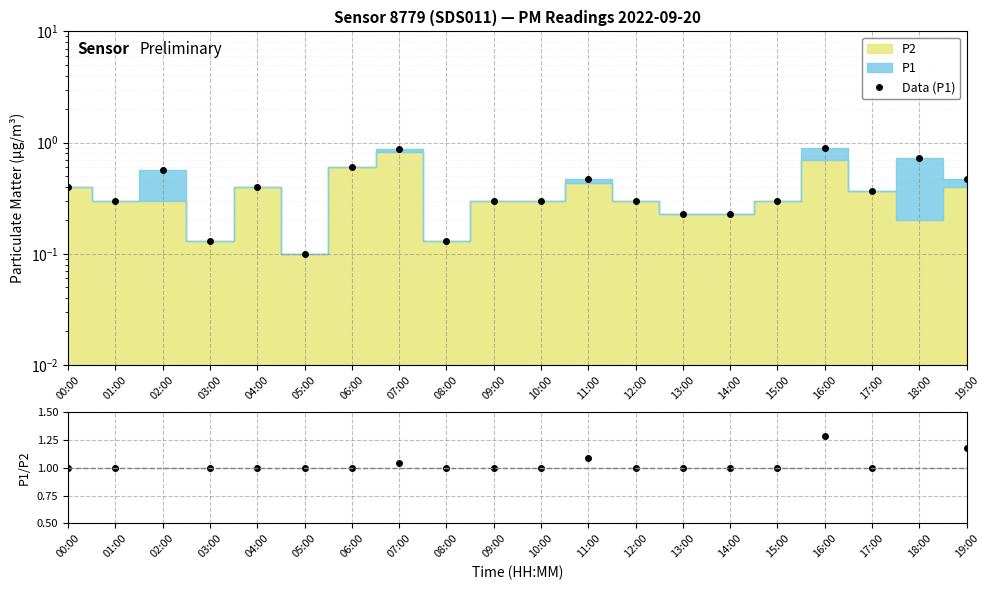

At which label is P1/P2 closest to 2?

02:00